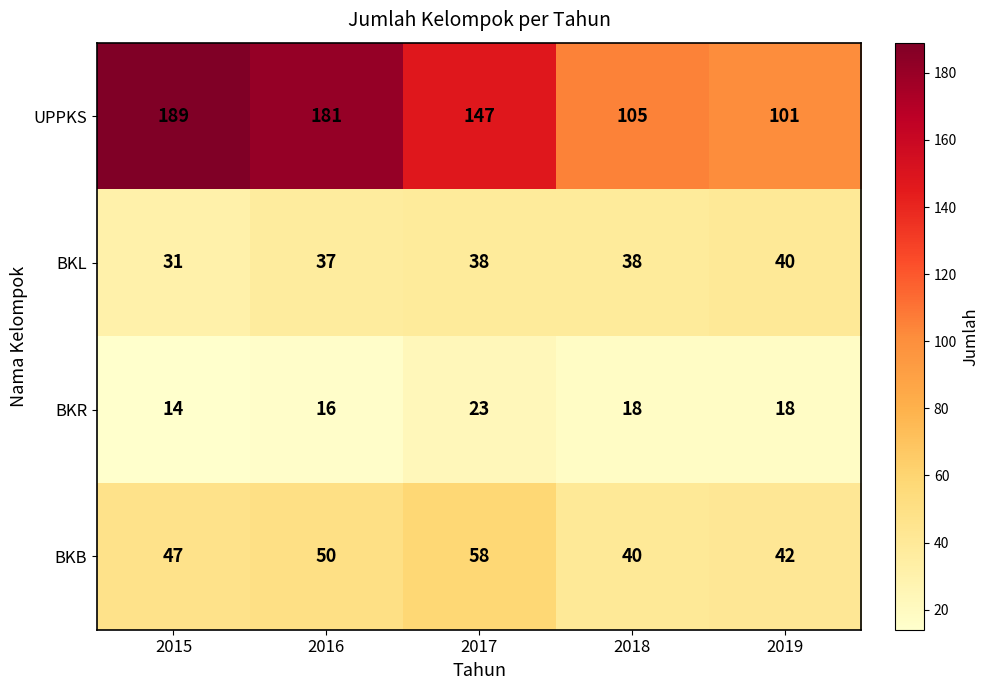

The BKB series shows 78 at 2015. True or false?

False